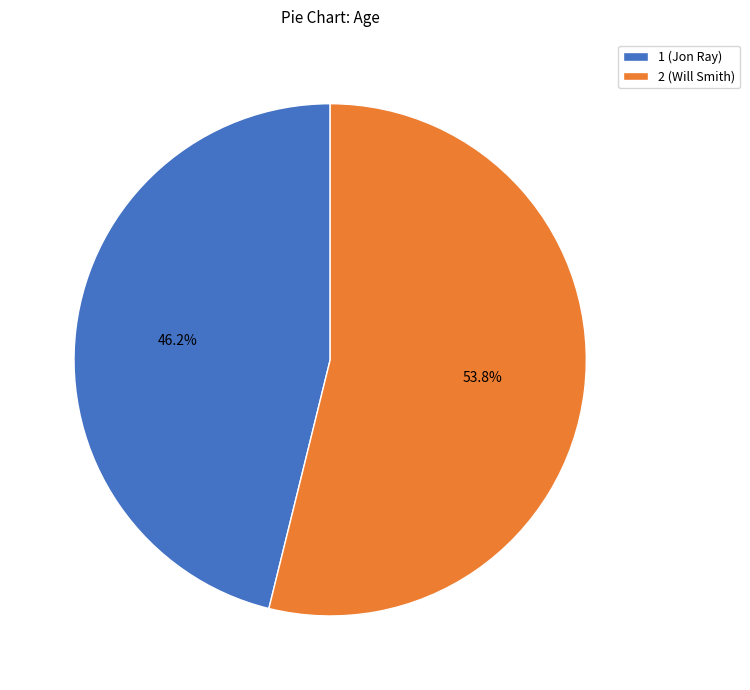

Rank the categories by value from lowest to highest.

1, 2